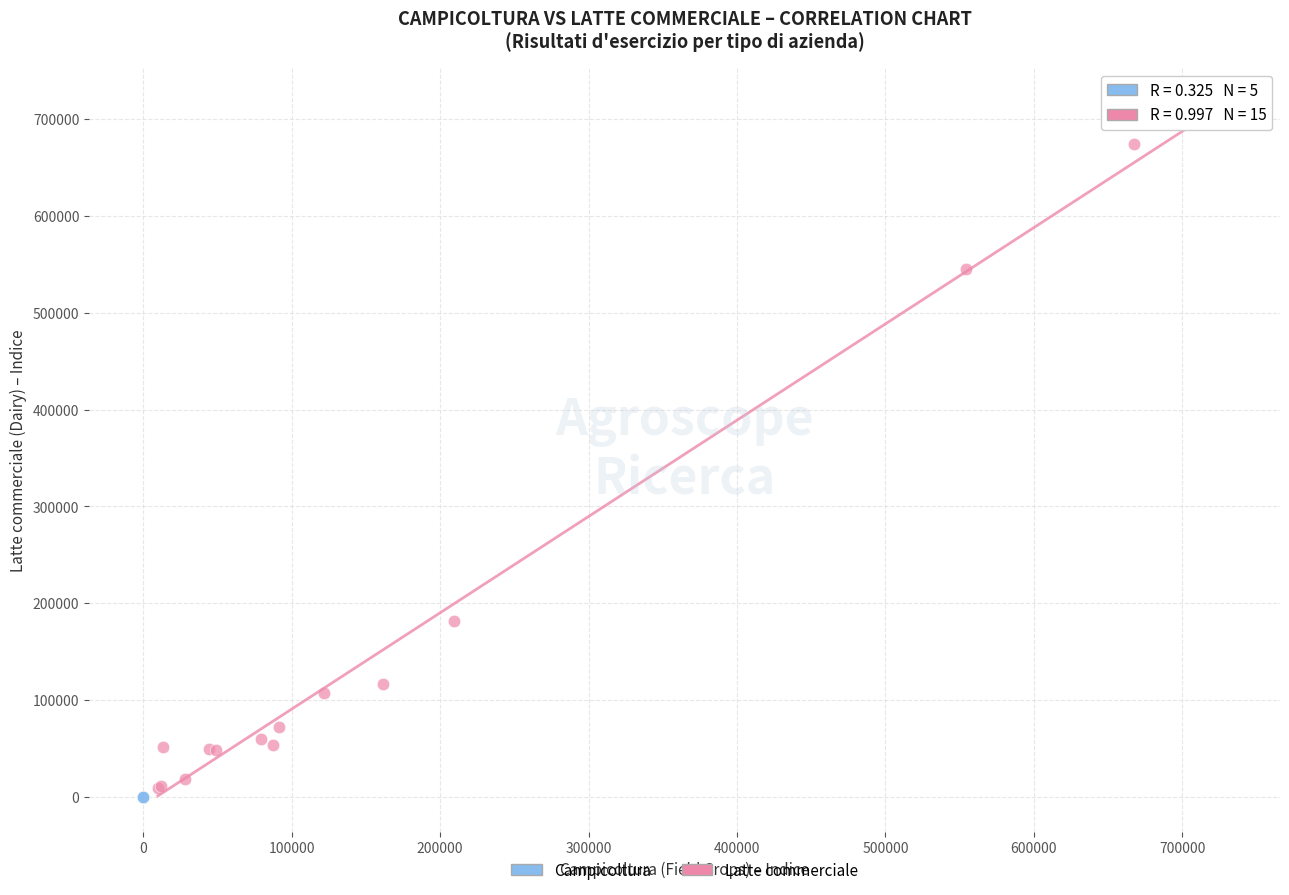

Which series reaches the maximum Y coordinate?

Latte commerciale